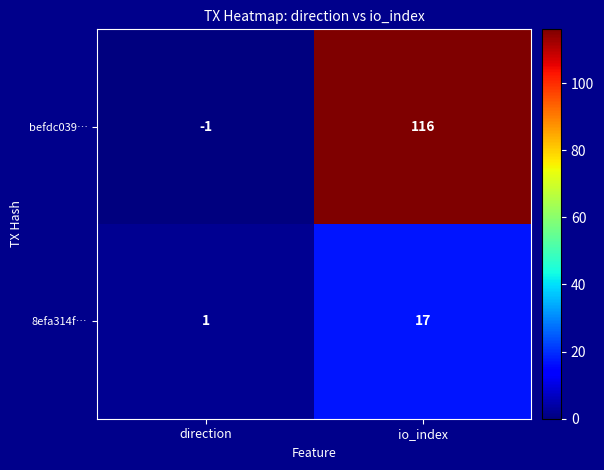

How many categories are shown in the chart?

2